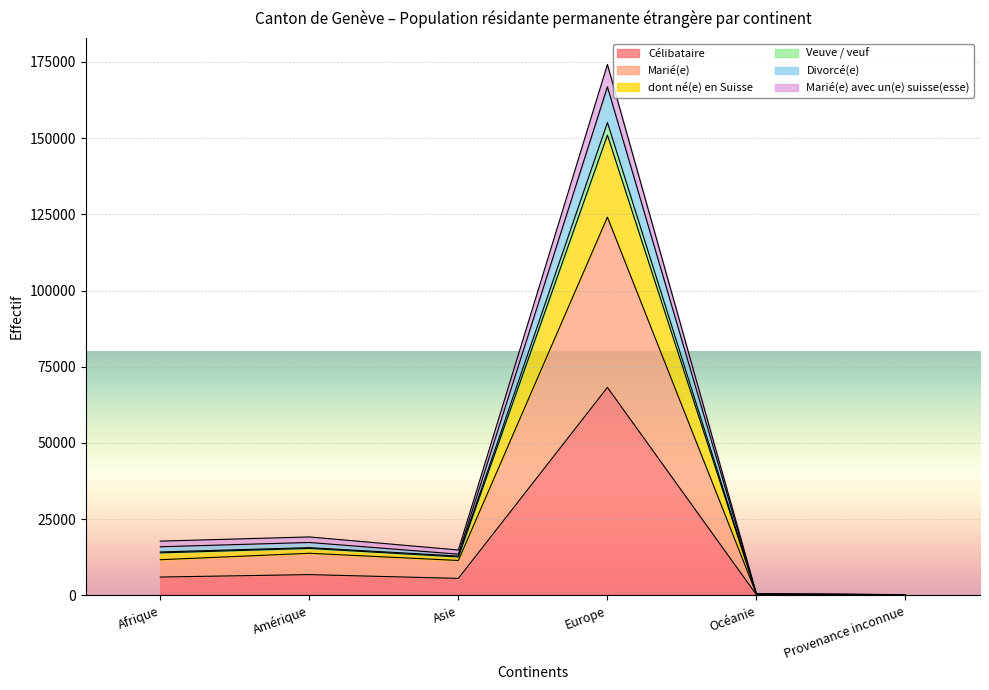

Which has a higher value, Amérique or Afrique?

Amérique